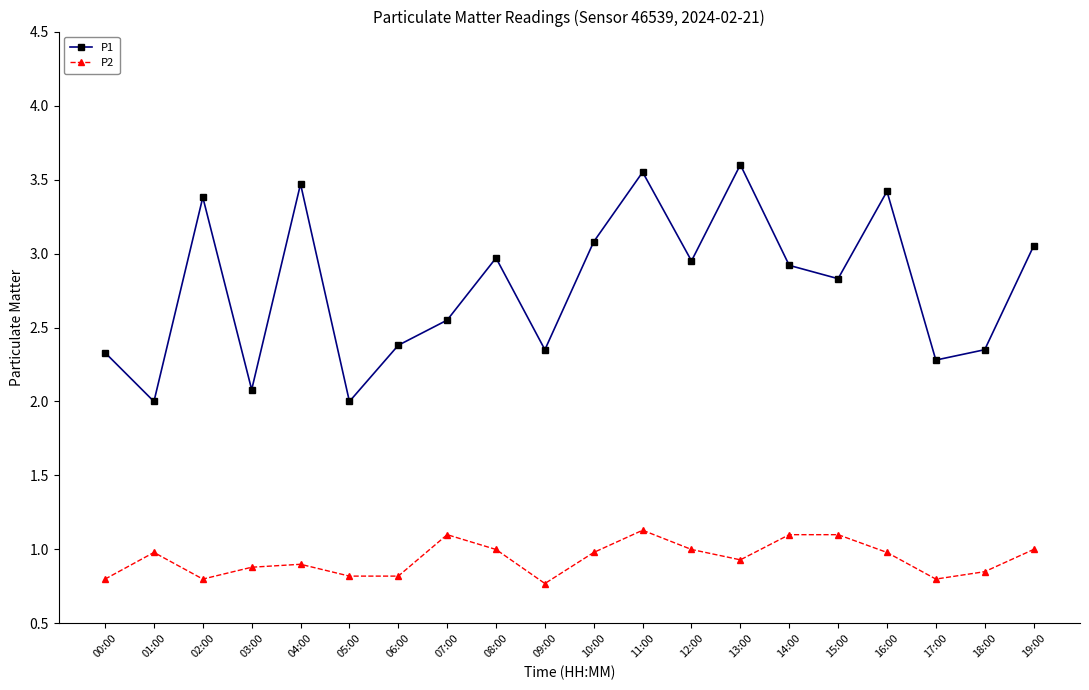

Which series changed the most between 05:00 and 16:00?

P1